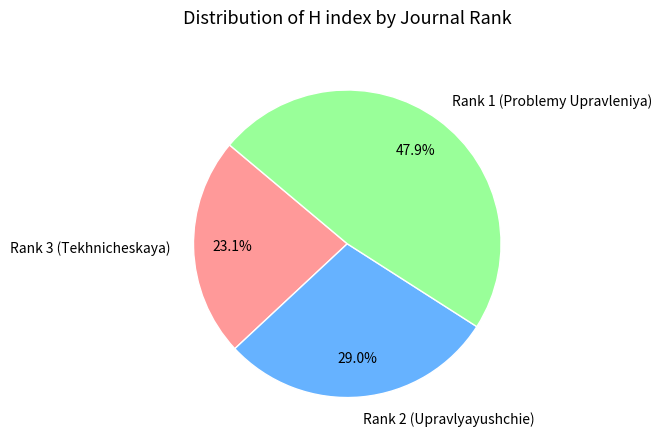

What is the smallest slice in the pie chart?

Rank 3 (Tekhnicheskaya)